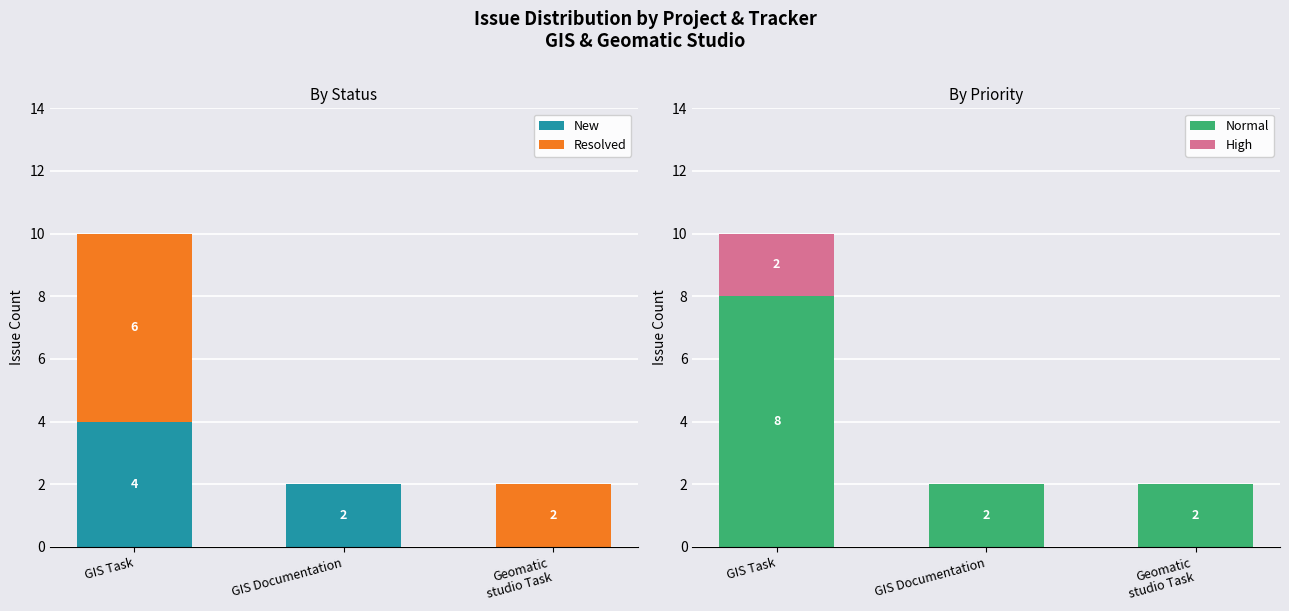

What is the difference between the maximum and minimum values in the High series?

2